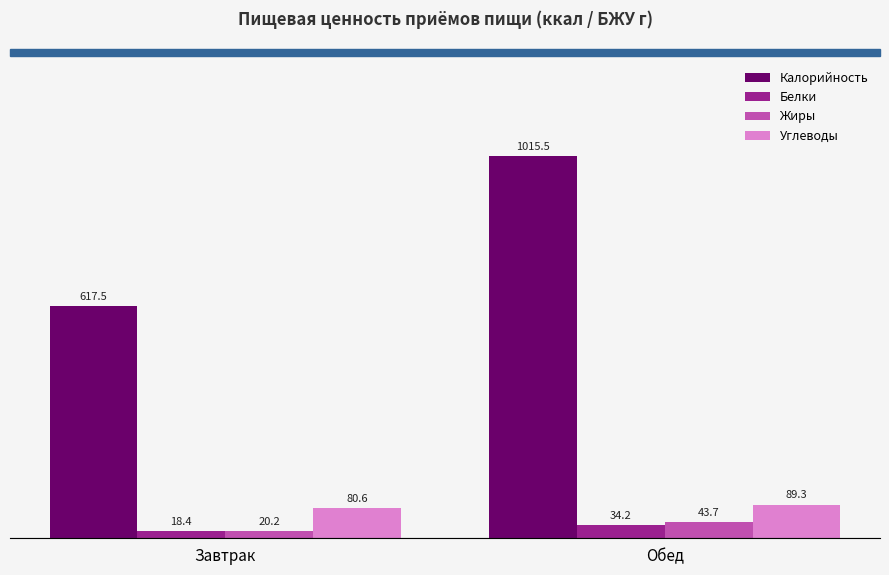

Reading left to right, extract all data points from this chart.

Калорийность: Завтрак=617.5	Обед=1015.5
Белки: Завтрак=18.4	Обед=34.2
Жиры: Завтрак=20.2	Обед=43.7
Углеводы: Завтрак=80.6	Обед=89.3